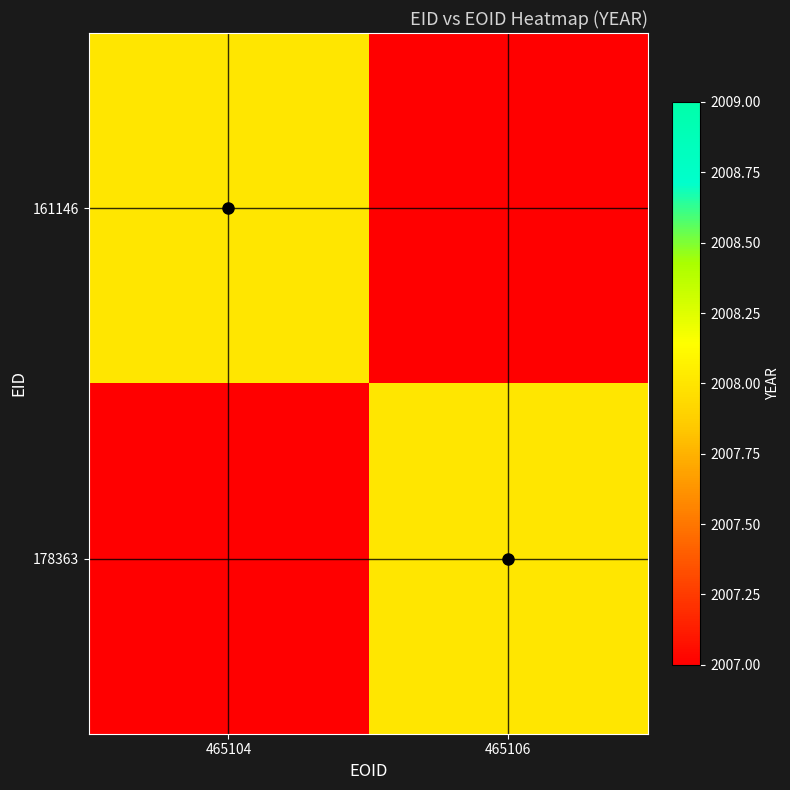

Rank the series at 465104 from lowest to highest value.

178363, 161146